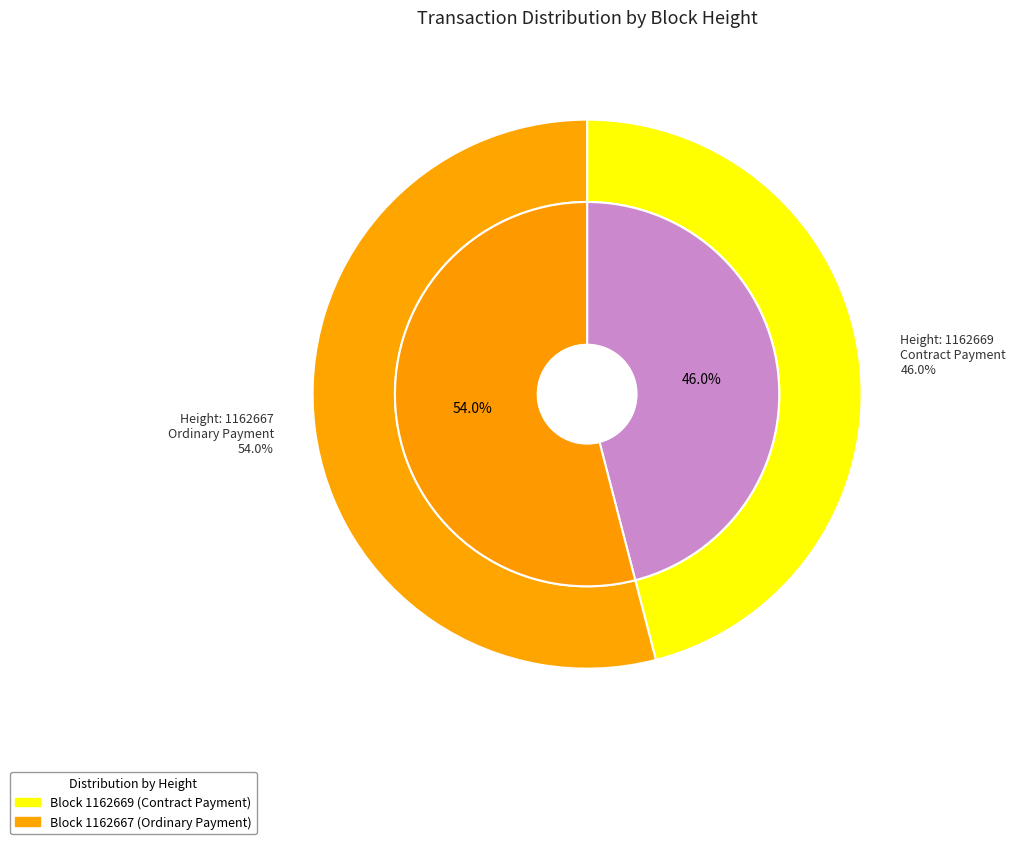

Which category has the biggest portion of the pie?

1162667